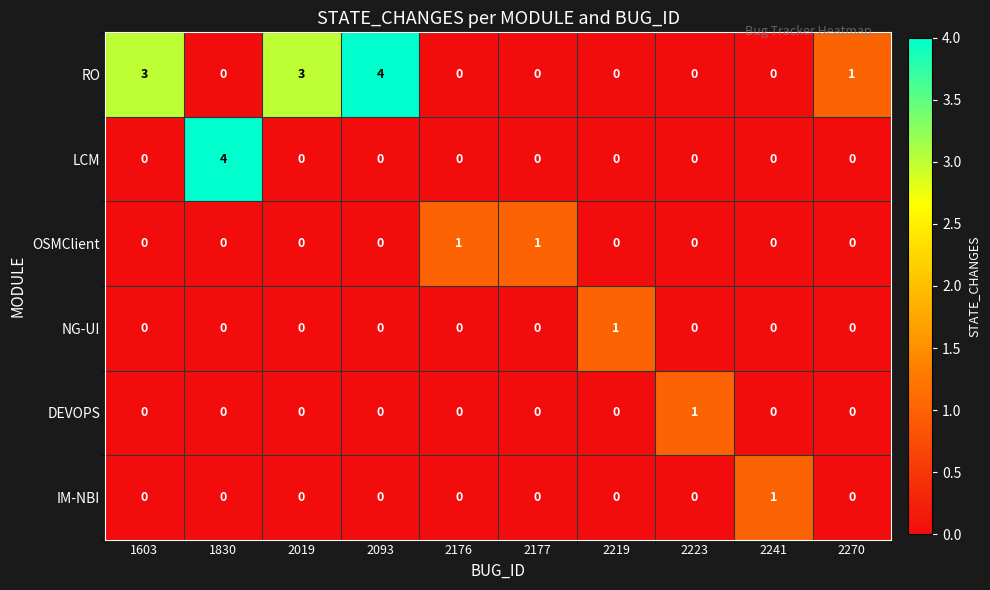

What is the sum of all LCM values?

4